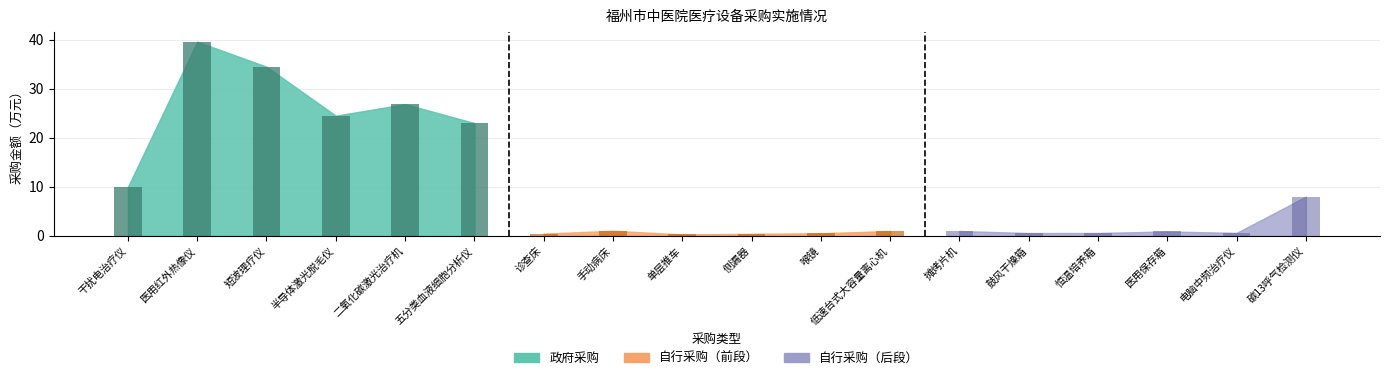

True or false: 自行采购前段金额（柱） has a value of 0.5 at 诊查床.

True